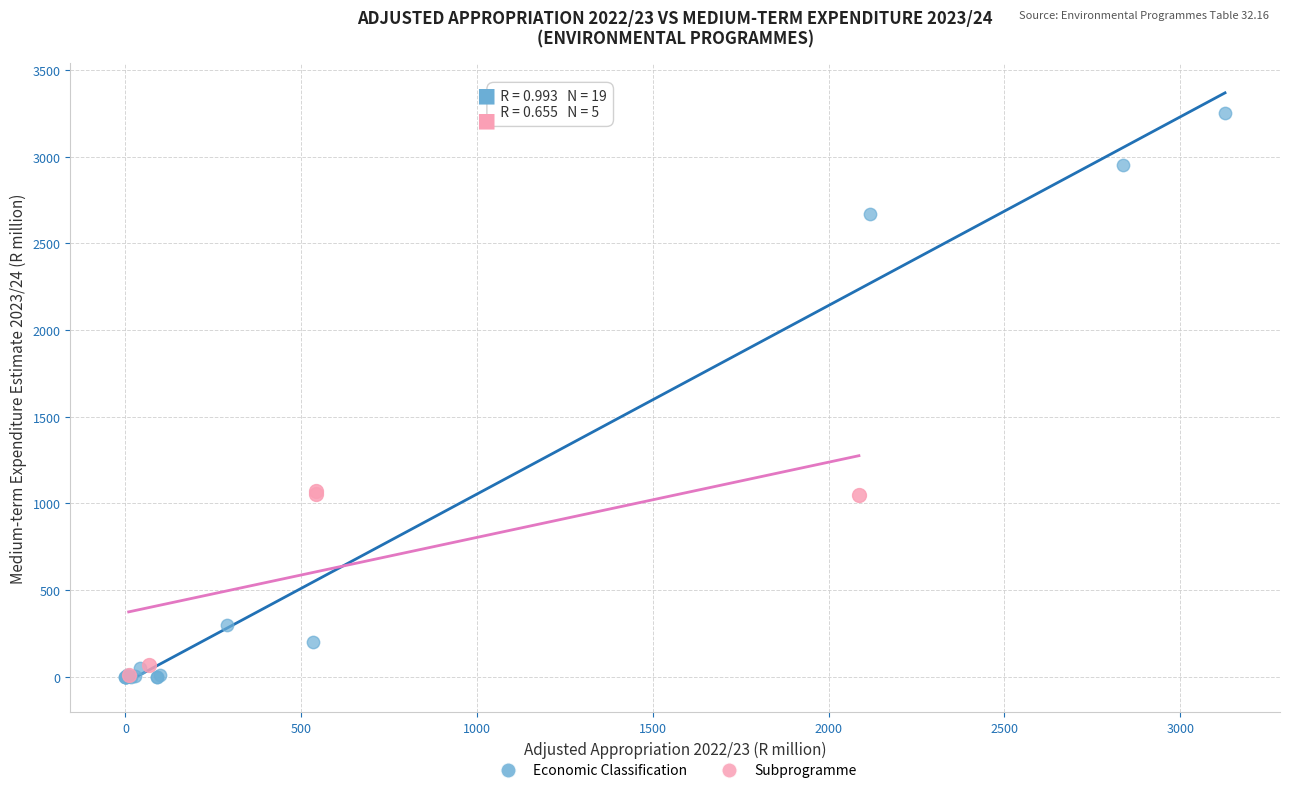

Which series has the widest spread of Y values?

Economic Classification